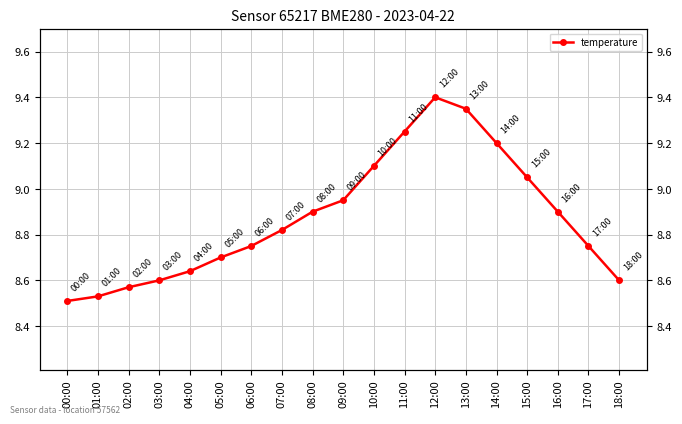

What is the label of the 11th point from the right?

08:00